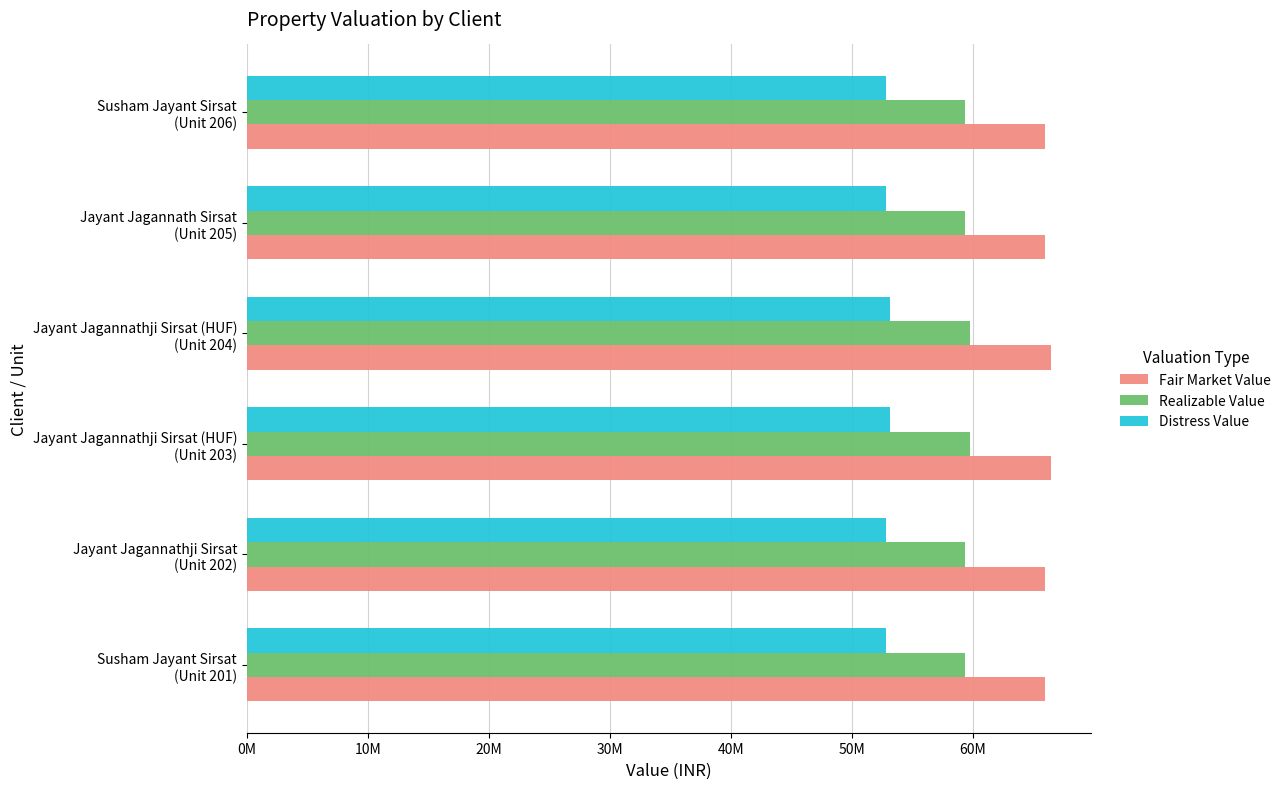

Reading right to left, extract all data points from this chart.

Fair Market Value: 65975000	65975000	66430000	66430000	65975000	65975000
Realizable Value: 59377500	59377500	59787000	59787000	59377500	59377500
Distress Value: 52780000	52780000	53144000	53144000	52780000	52780000